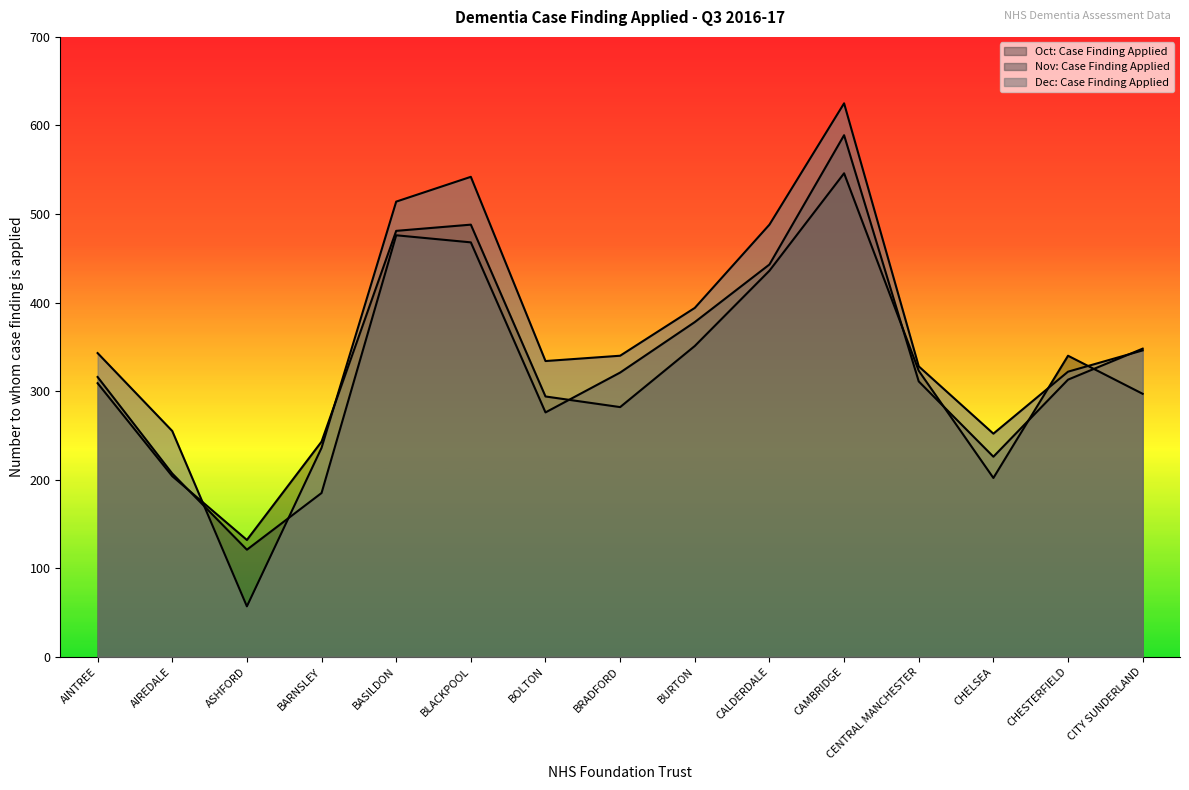

What is the greatest value displayed?

625